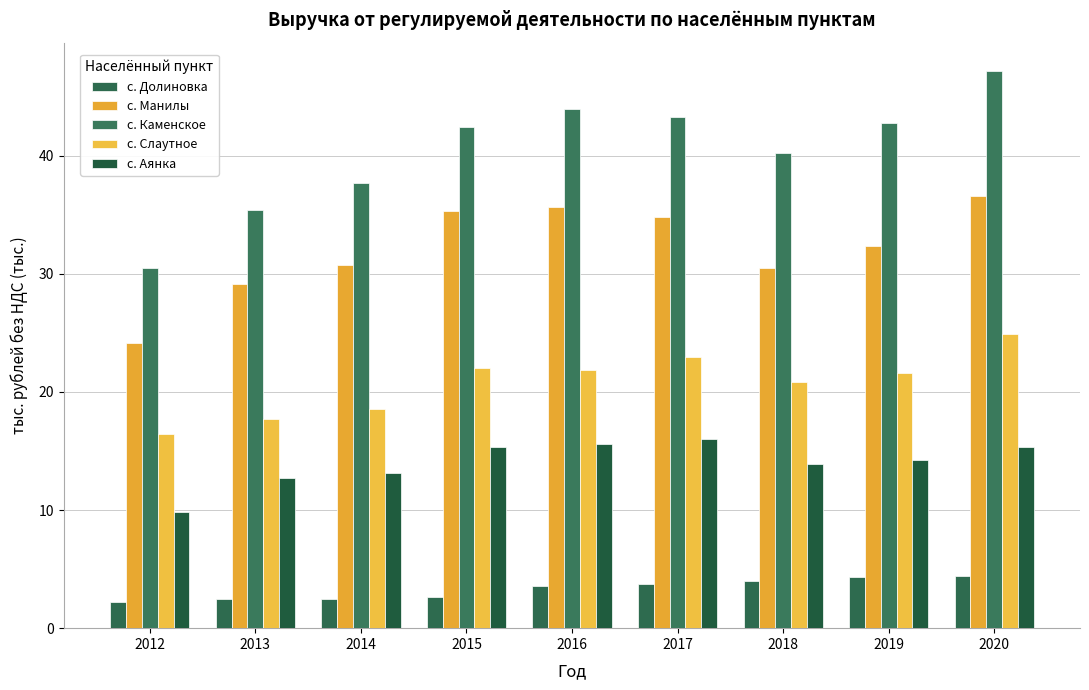

What are all the series names shown in the legend?

с. Долиновка, с. Манилы, с. Каменское, с. Слаутное, с. Аянка